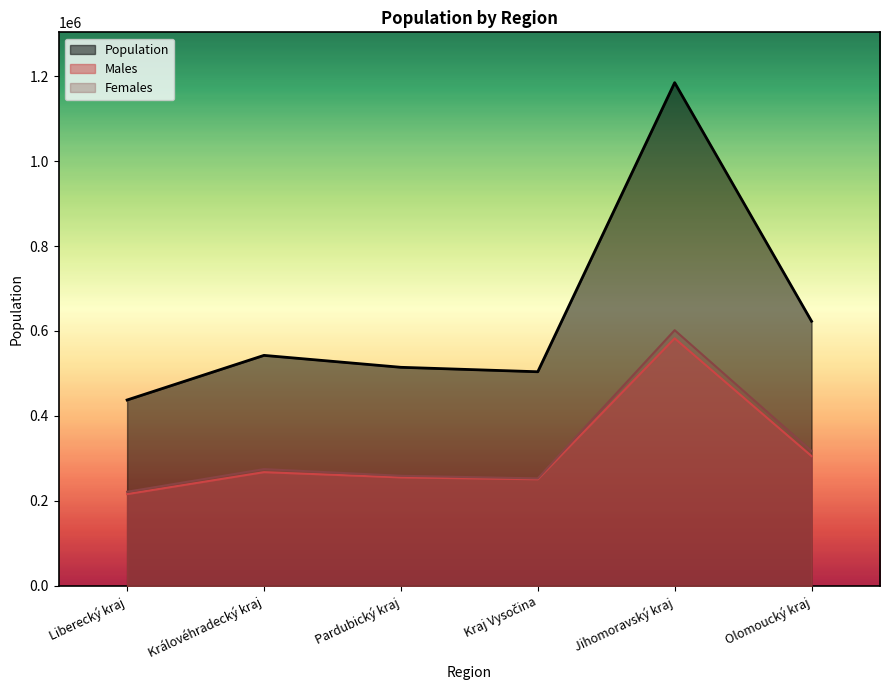

In Population, how many points are lower than both neighbors (excluding endpoints)?

1